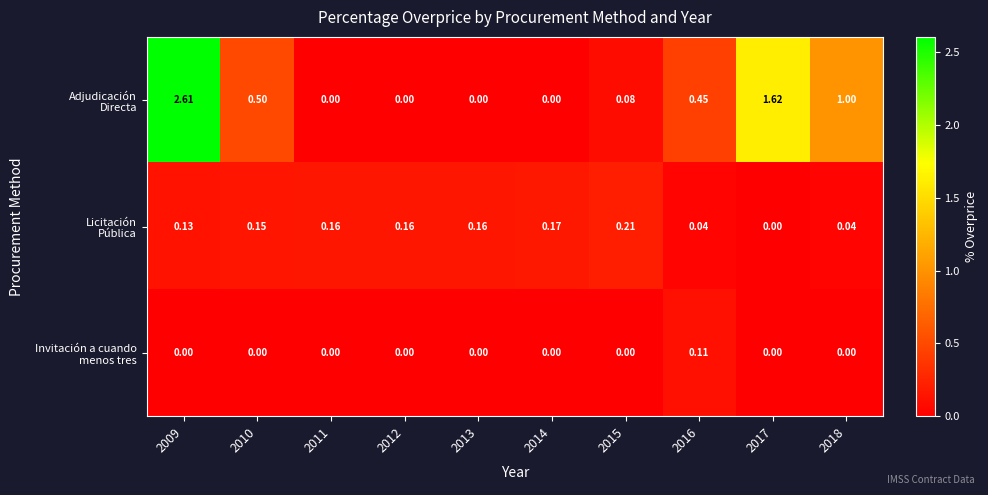

Rank the series by their average value, from highest to lowest.

Adjudicación Directa, Licitación Pública, Invitación a cuando menos tres